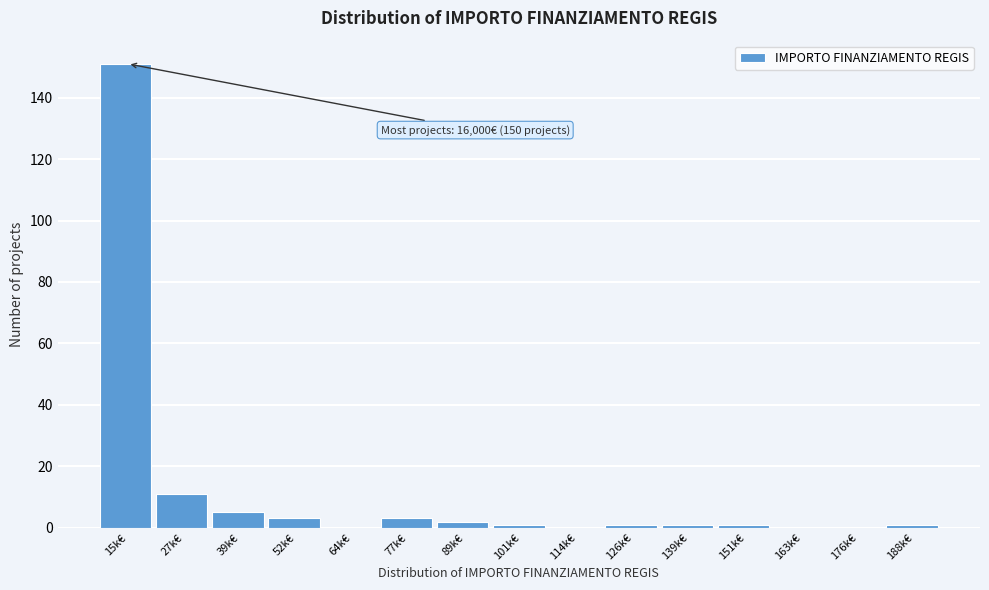

Reading right to left, list all the values displayed in this chart.

188k€=1	176k€=0	163k€=0	151k€=1	139k€=1	126k€=1	114k€=0	101k€=1	89k€=2	77k€=3	64k€=0	52k€=3	39k€=5	27k€=11	15k€=151